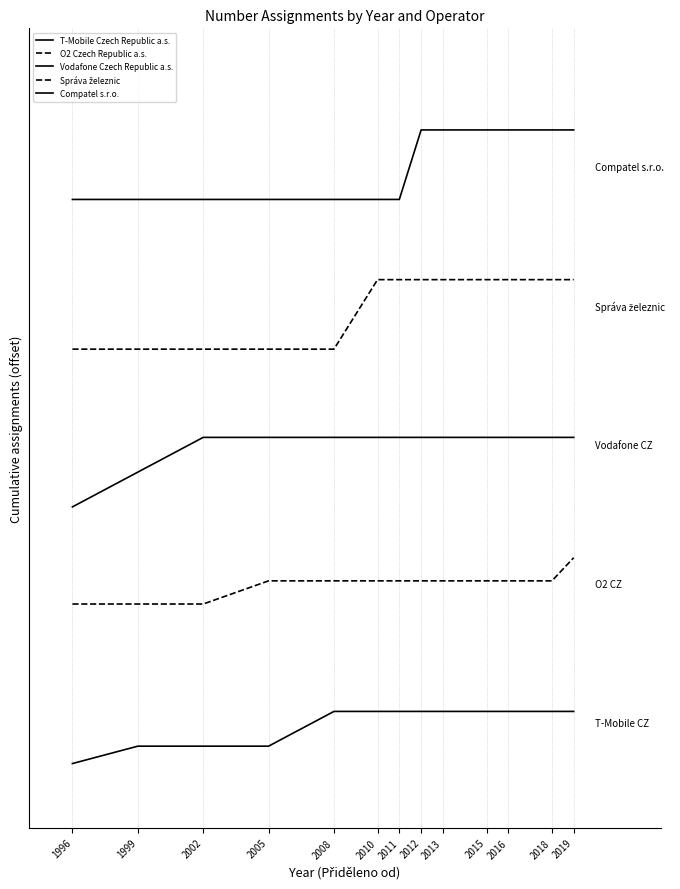

Which series has the widest spread of values?

Správa železnic